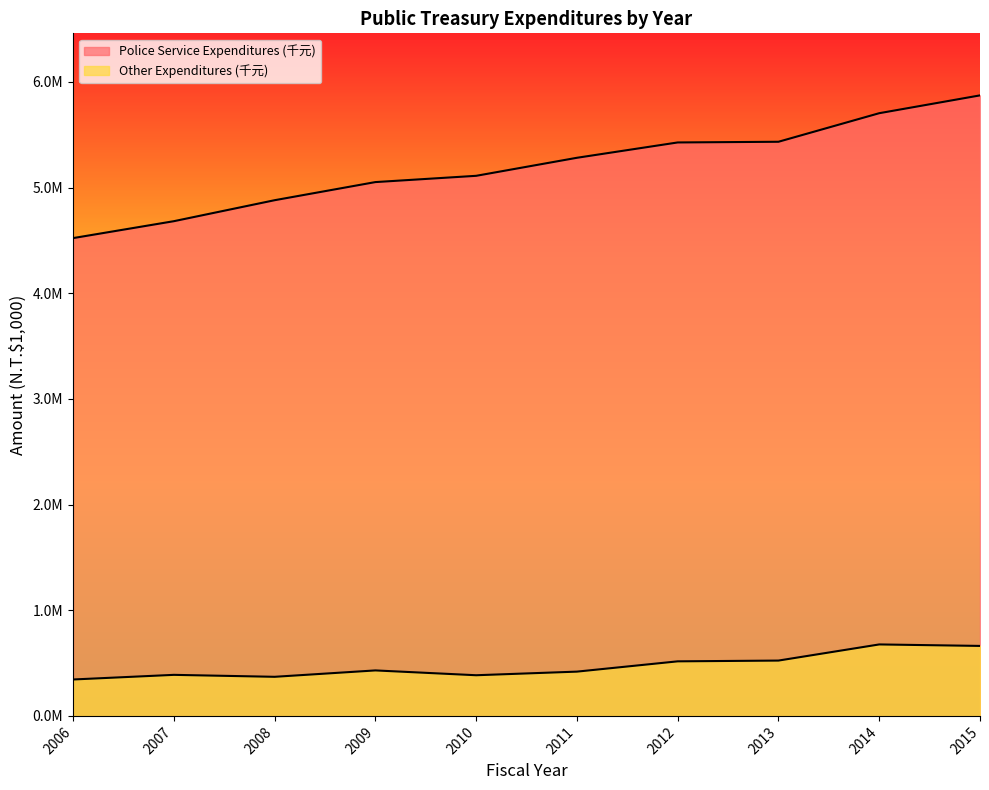

At 2007, list the series in order from largest to smallest.

Police Service Expenditures (千元), Other Expenditures (千元)